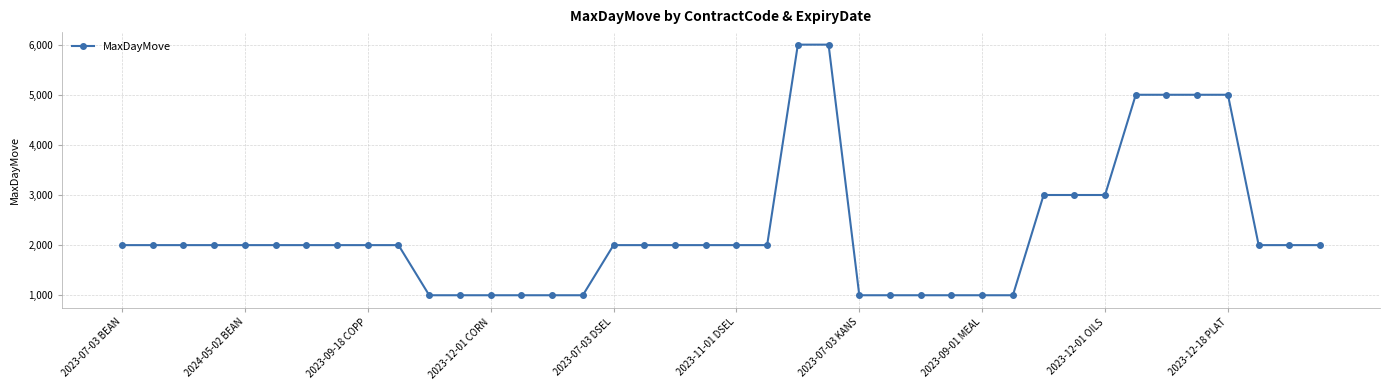

What is the value of the 11th point from the left?

1000